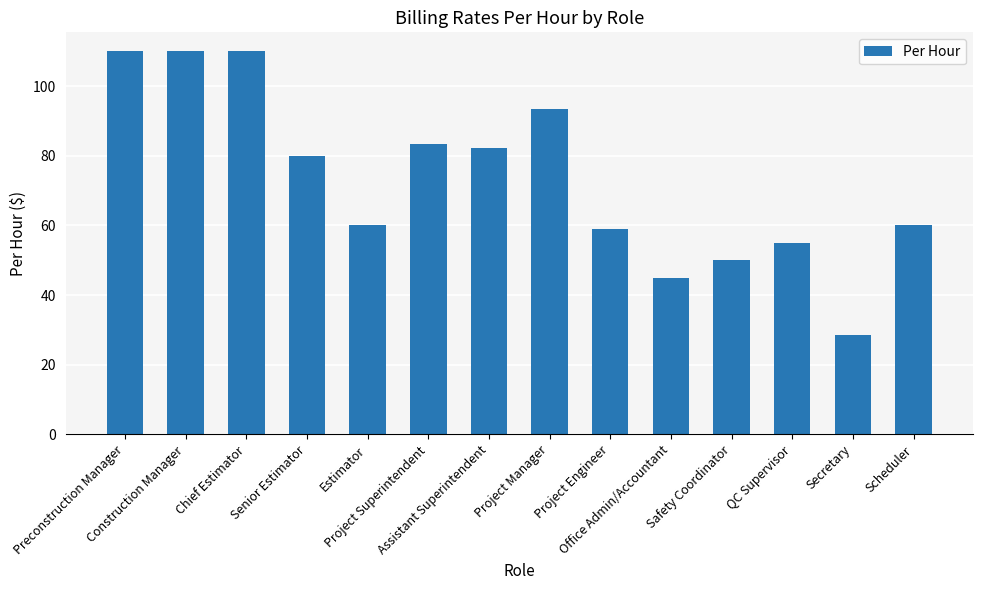

How many data points are less than 80?

7